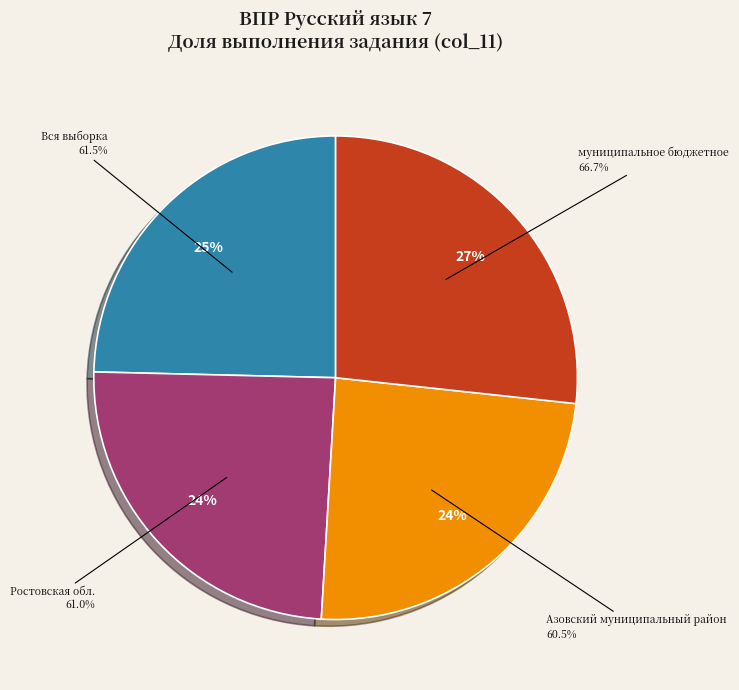

To the nearest percent, what percentage of the pie is муниципальное бюджетное?

27%